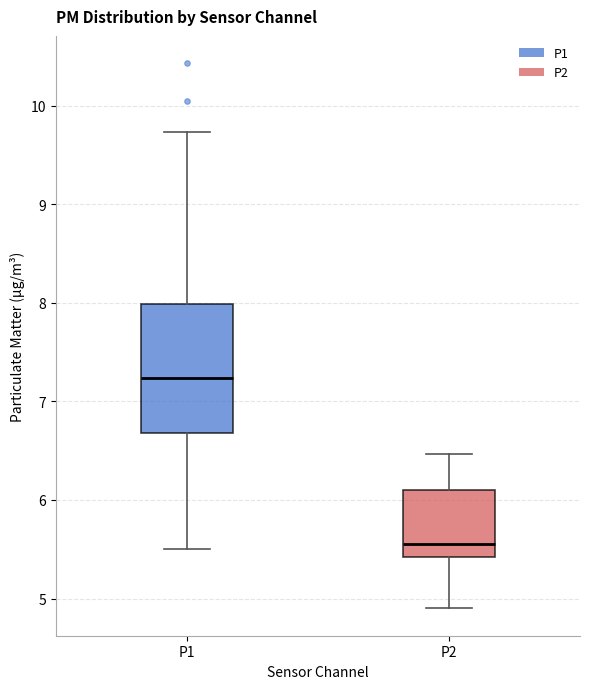

Comparing the boxes themselves (not the whiskers), which one is the tallest?

P1